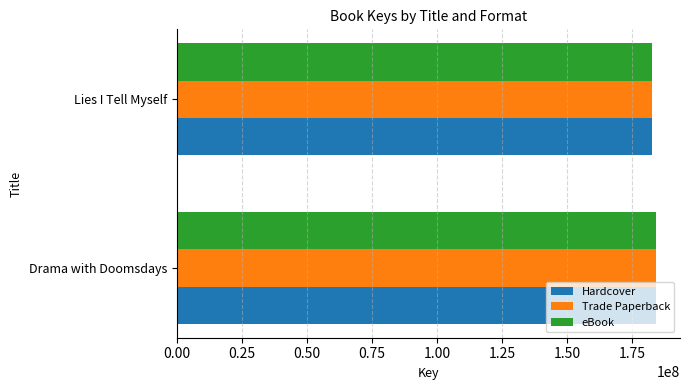

At which label does Hardcover reach its minimum?

Lies I Tell Myself